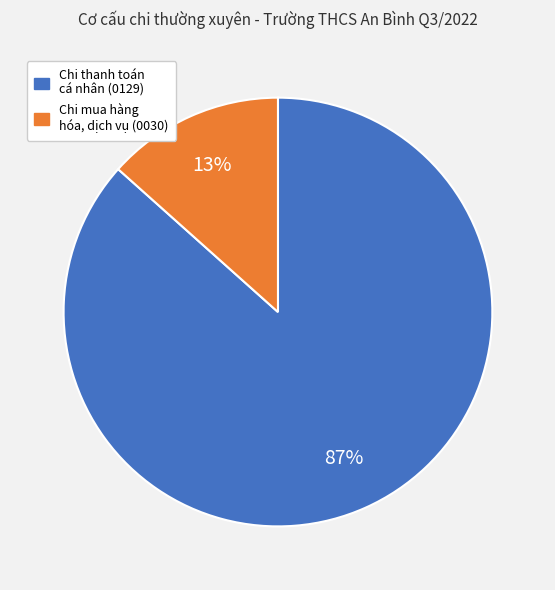

Is there a majority slice in this chart?

Yes